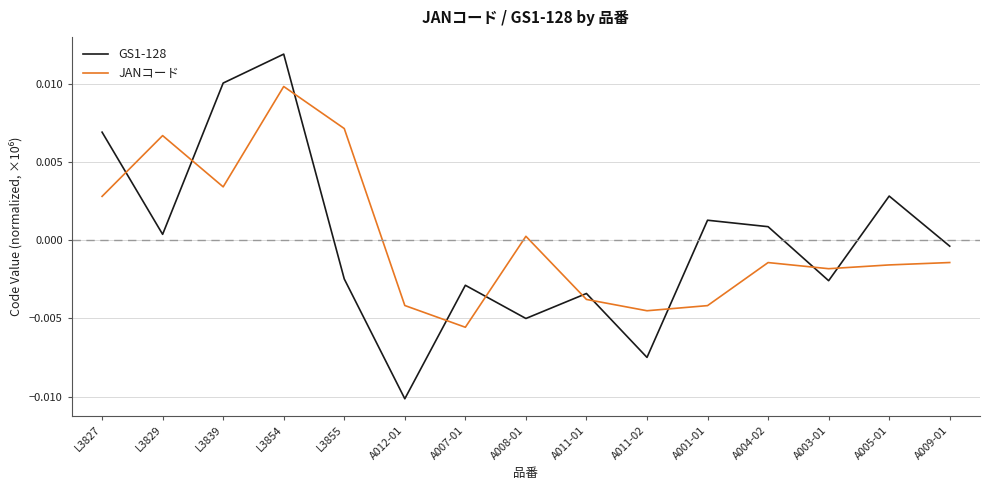

At which category is the sum across all series the highest?

L3854